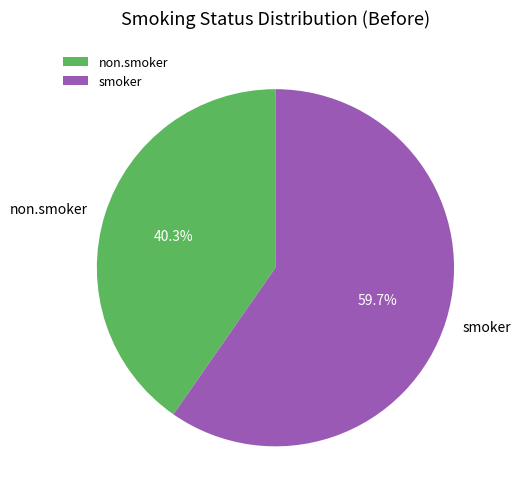

Count the number of slices in the pie.

2